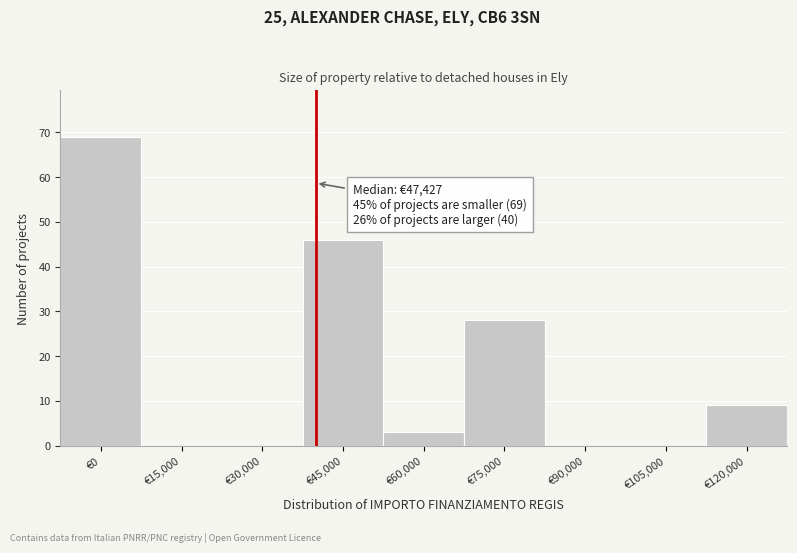

Reading left to right, transcribe all the data shown in this chart.

€0=69	€15,000=0	€30,000=0	€45,000=46	€60,000=3	€75,000=28	€90,000=0	€105,000=0	€120,000=9